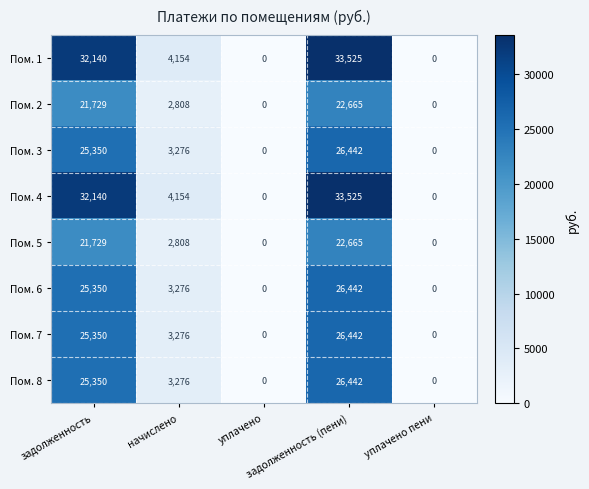

What is the greatest value displayed?

33525